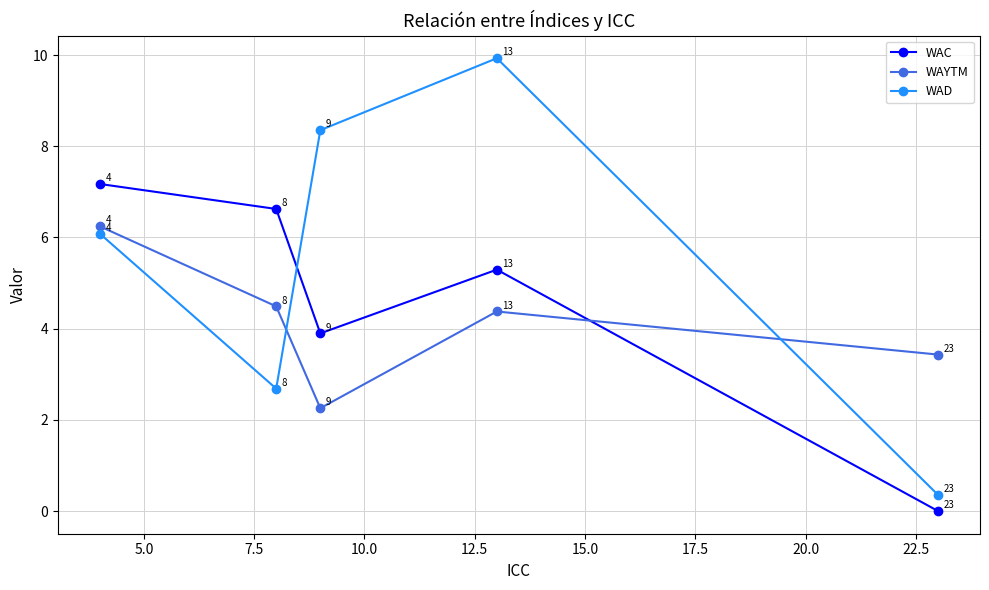

In WAYTM, how many points are higher than both neighbors (excluding endpoints)?

1